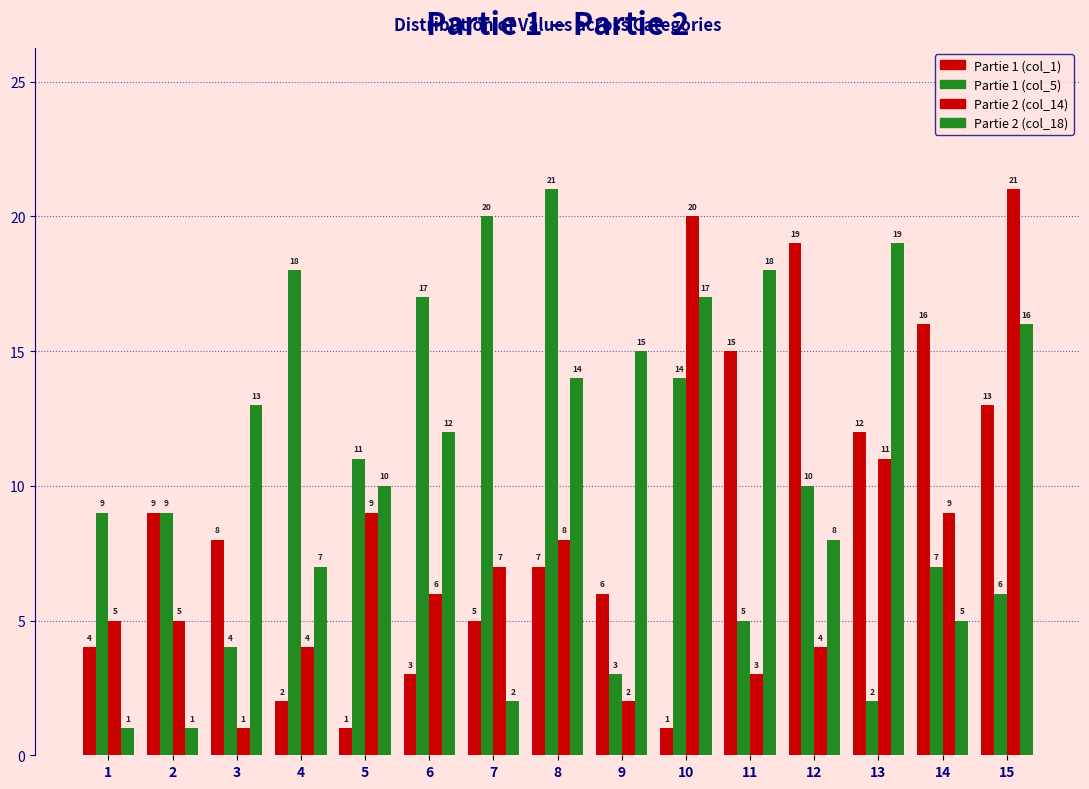

Are the bars horizontal?

No